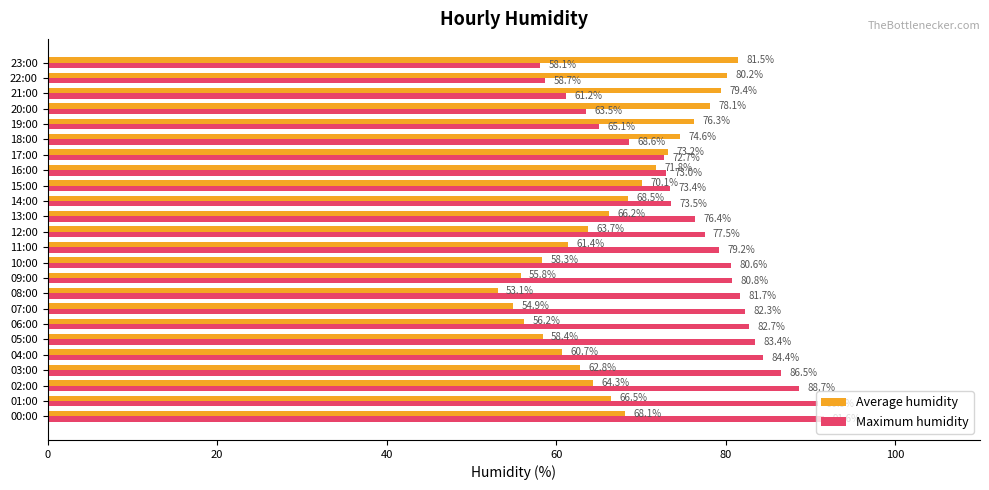

What is the difference between the highest and lowest values at 23:00?

23.4